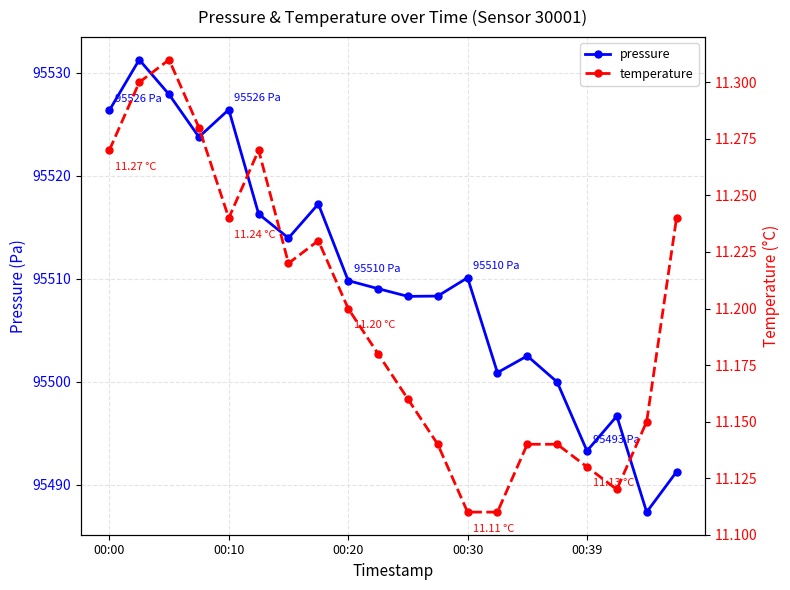

The pressure series shows 95526.4 at 00:10. True or false?

True